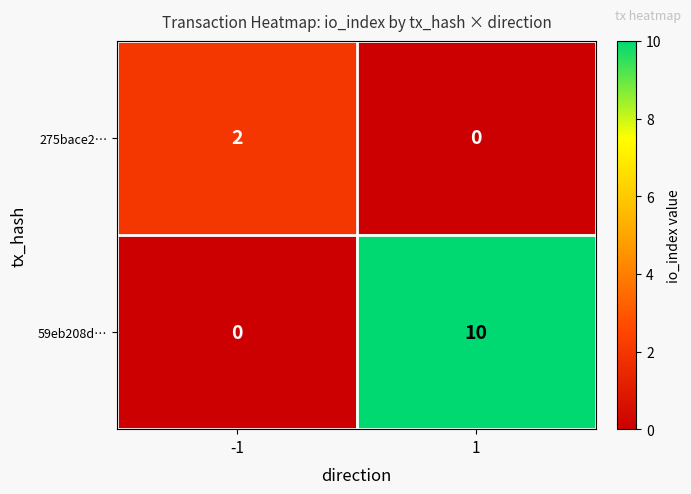

Rank the series at 1 from lowest to highest value.

275bace2…, 59eb208d…